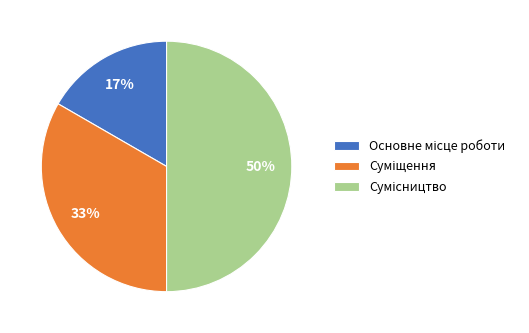

To the nearest percent, what is the average slice percentage?

33%